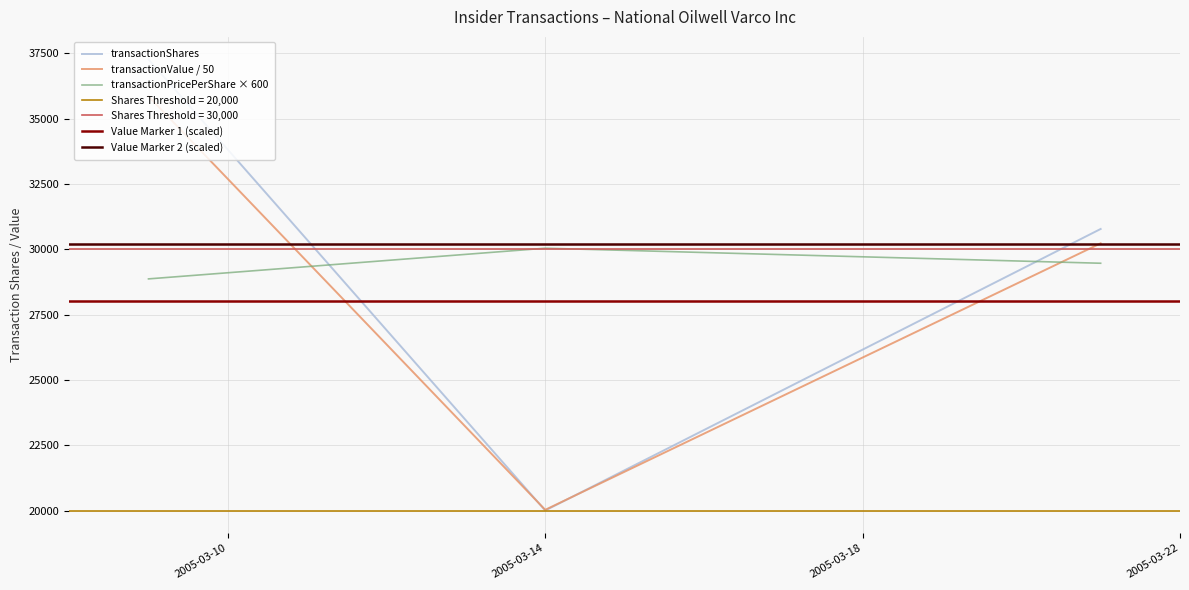

What is the difference between the maximum and minimum values in the transactionPricePerShare series?

1173.8